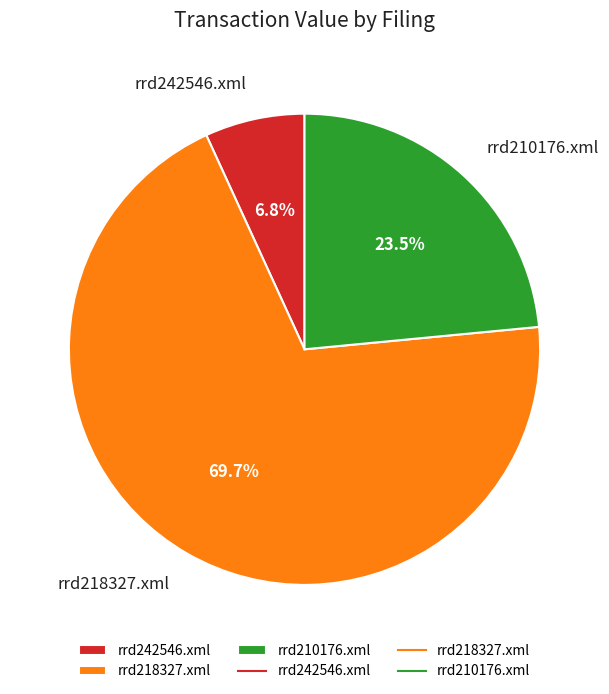

How many segments does this pie chart have?

3